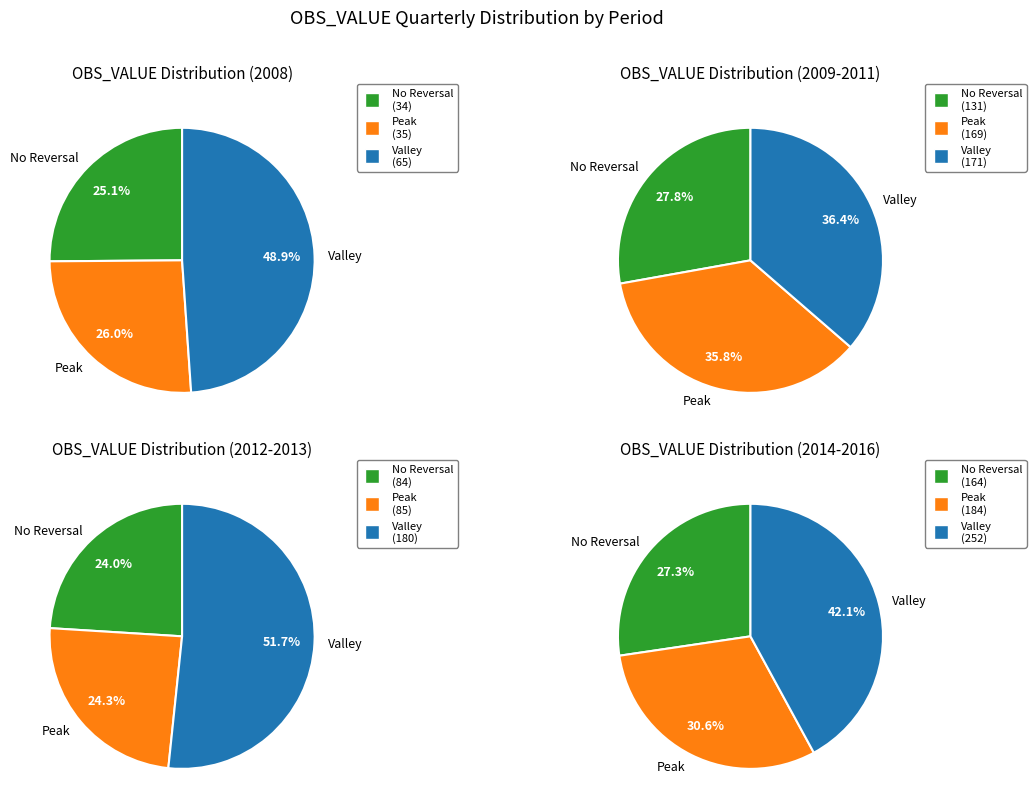

Is 2008-Q2 the majority of the pie?

No